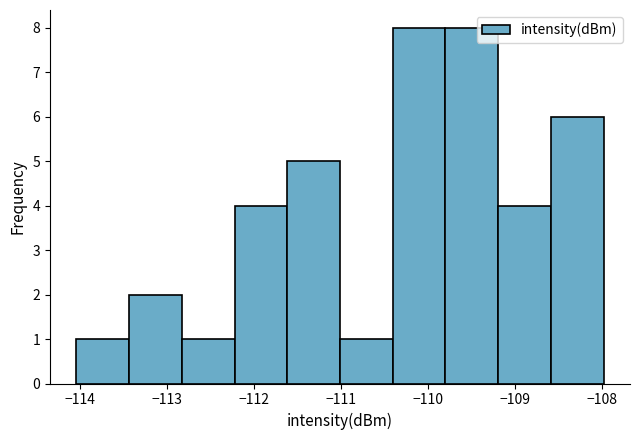

Reading left to right, list every bar in this chart as the range it spans on the x-axis followed by its height. Neither the bar edges nor the heights are printed on the chart, so give them approximately, as read against the axes.

-114.0 to -113.4: 1
-113.4 to -112.8: 2
-112.8 to -112.2: 1
-112.2 to -111.6: 4
-111.6 to -111.0: 5
-111.0 to -110.4: 1
-110.4 to -109.8: 8
-109.8 to -109.2: 8
-109.2 to -108.6: 4
-108.6 to -108.0: 6